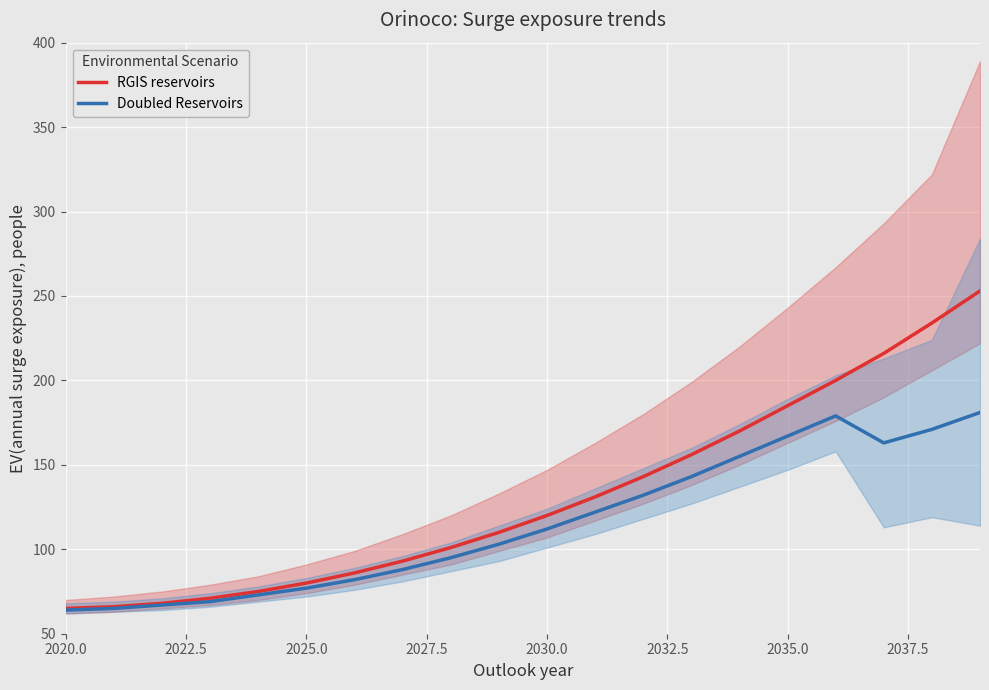

What is the minimum value for Doubled Reservoirs?

64